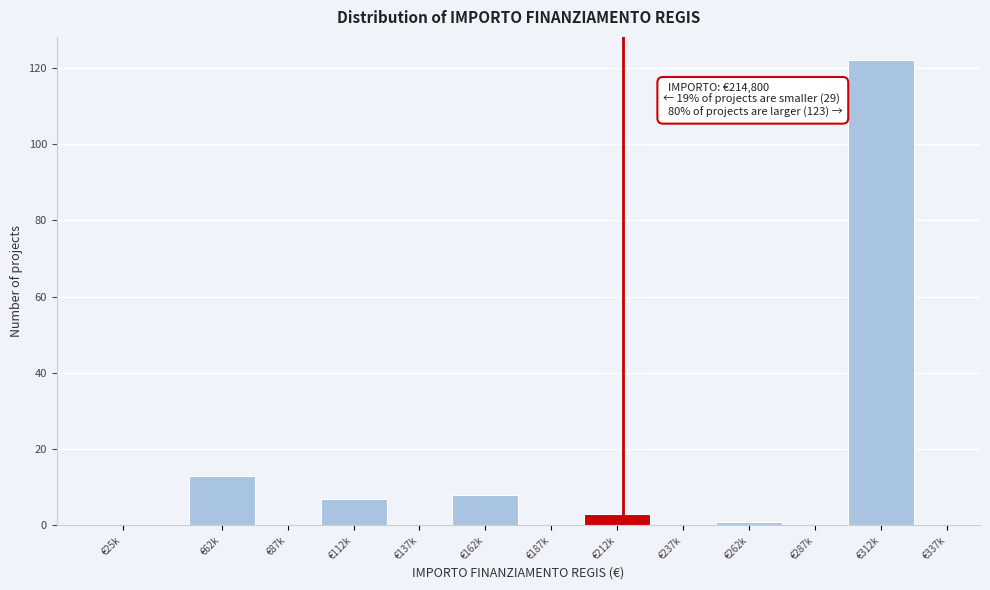

Reading left to right, list all the values displayed in this chart.

€25k=0	€62k=13	€87k=0	€112k=7	€137k=0	€162k=8	€187k=0	€212k=3	€237k=0	€262k=1	€287k=0	€312k=122	€337k=0